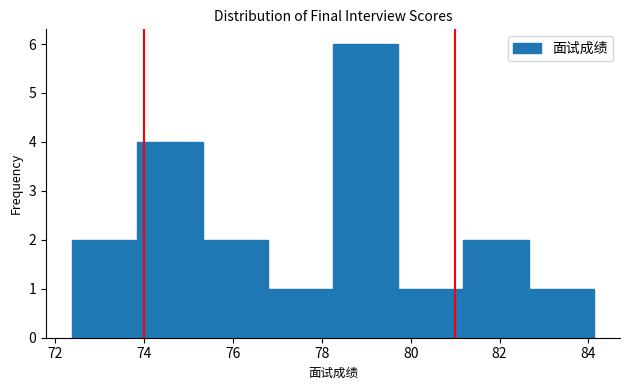

Over which range of the x-axis is the bar tallest?

78.2 to 79.8